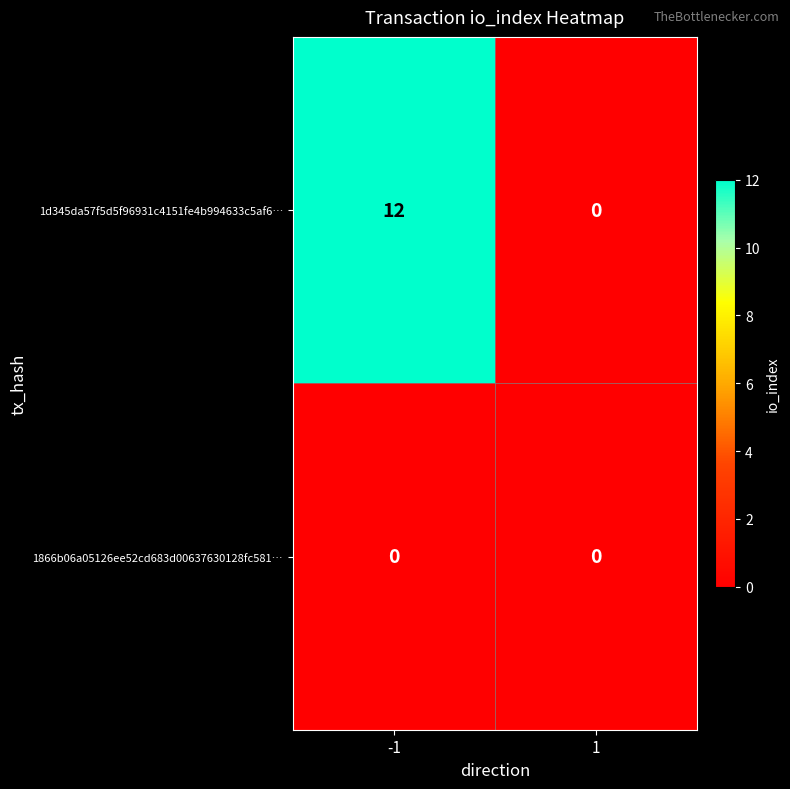

How many data points does each series have?

2